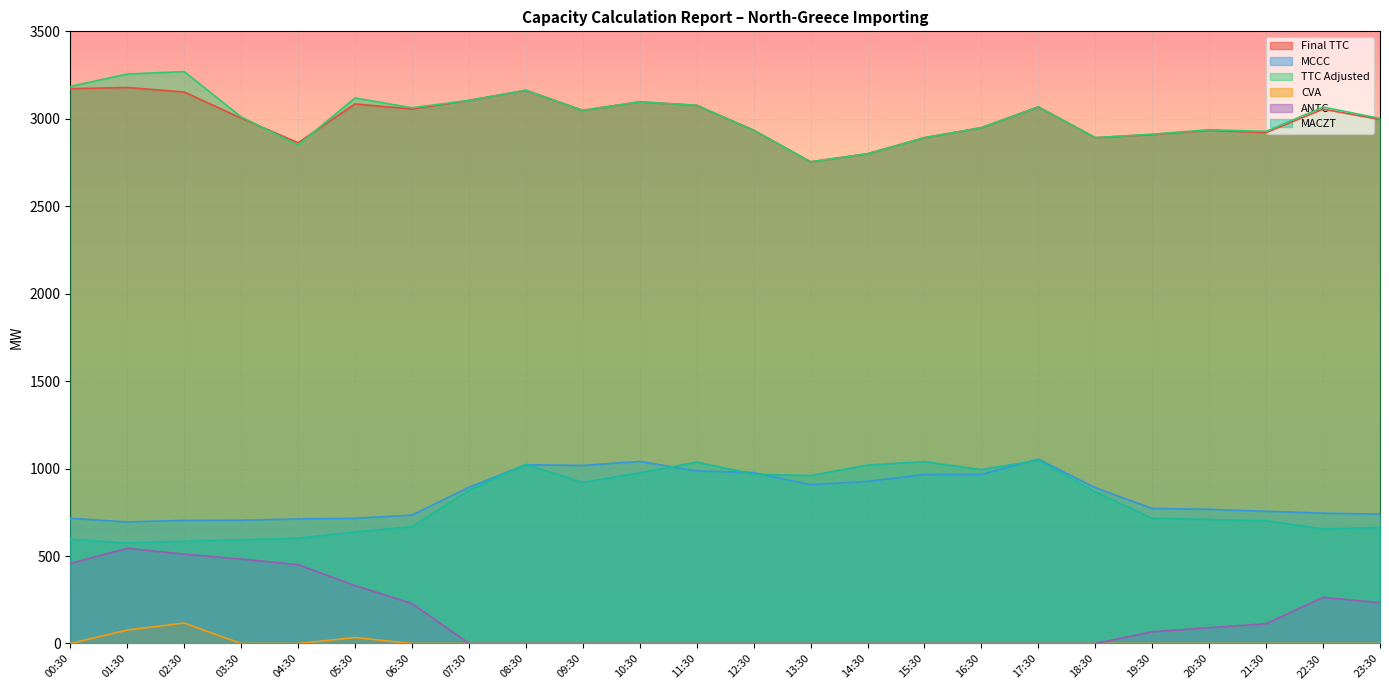

What is the spread (max minus min) of values at 16:30?

2949